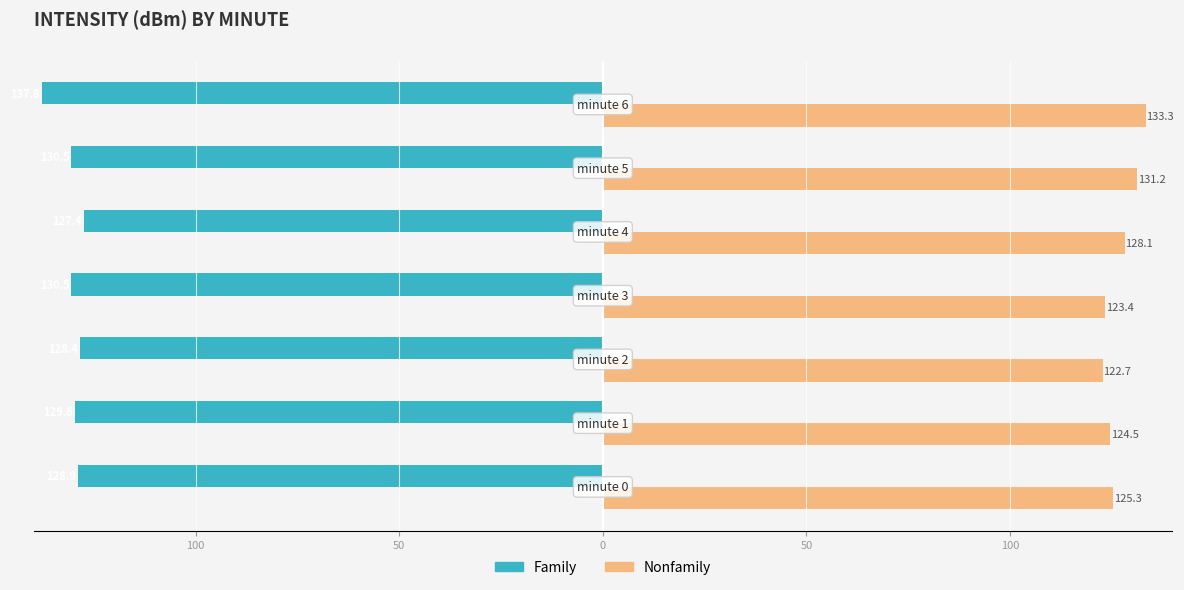

Reading right to left, transcribe all the data shown in this chart.

Family: -137.8	-130.5	-127.4	-130.5	-128.4	-129.6	-128.9
Nonfamily: 133.3	131.2	128.1	123.4	122.7	124.5	125.3